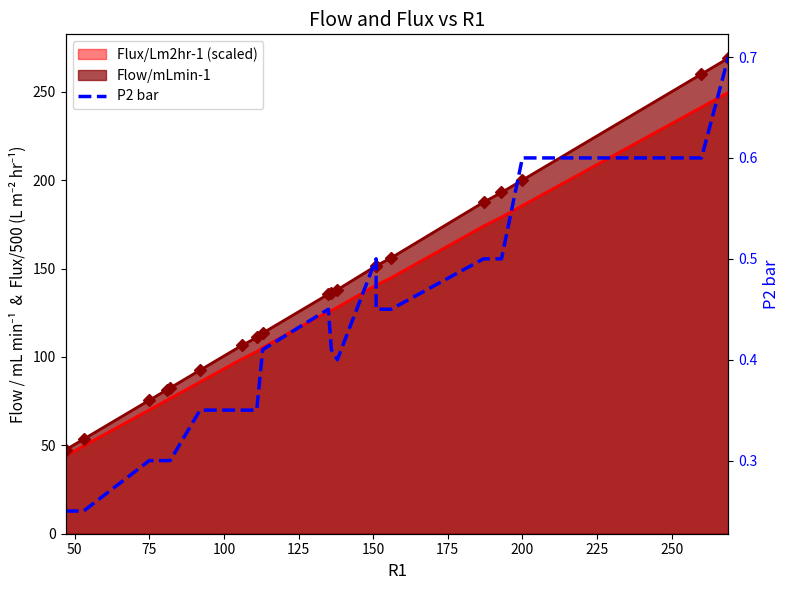

True or false: the data has more than 1 interior local peaks.

True